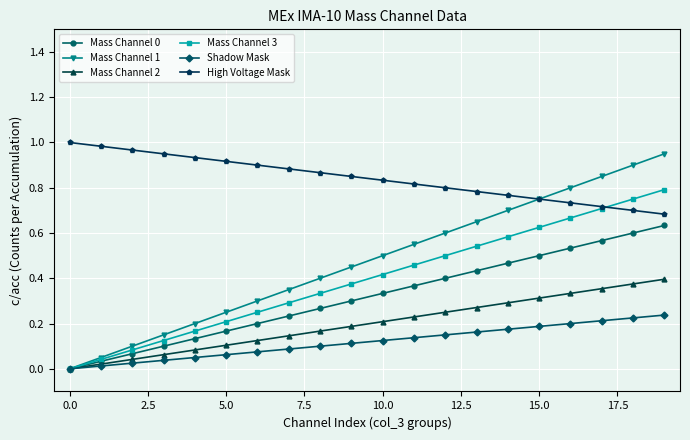

Which series has the largest total across all categories?

High Voltage Mask